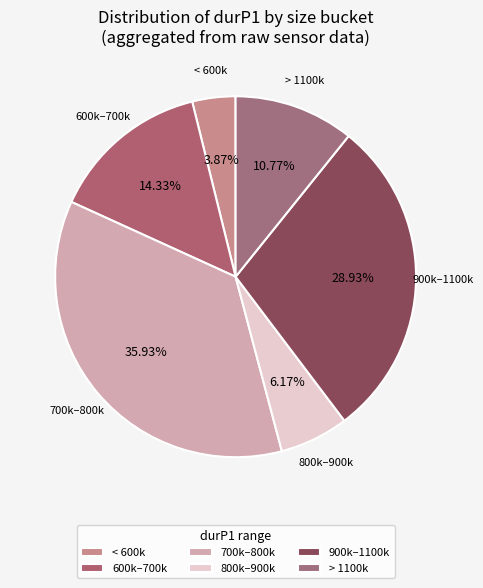

Do > 1100k and < 600k together represent more than half of the pie?

No